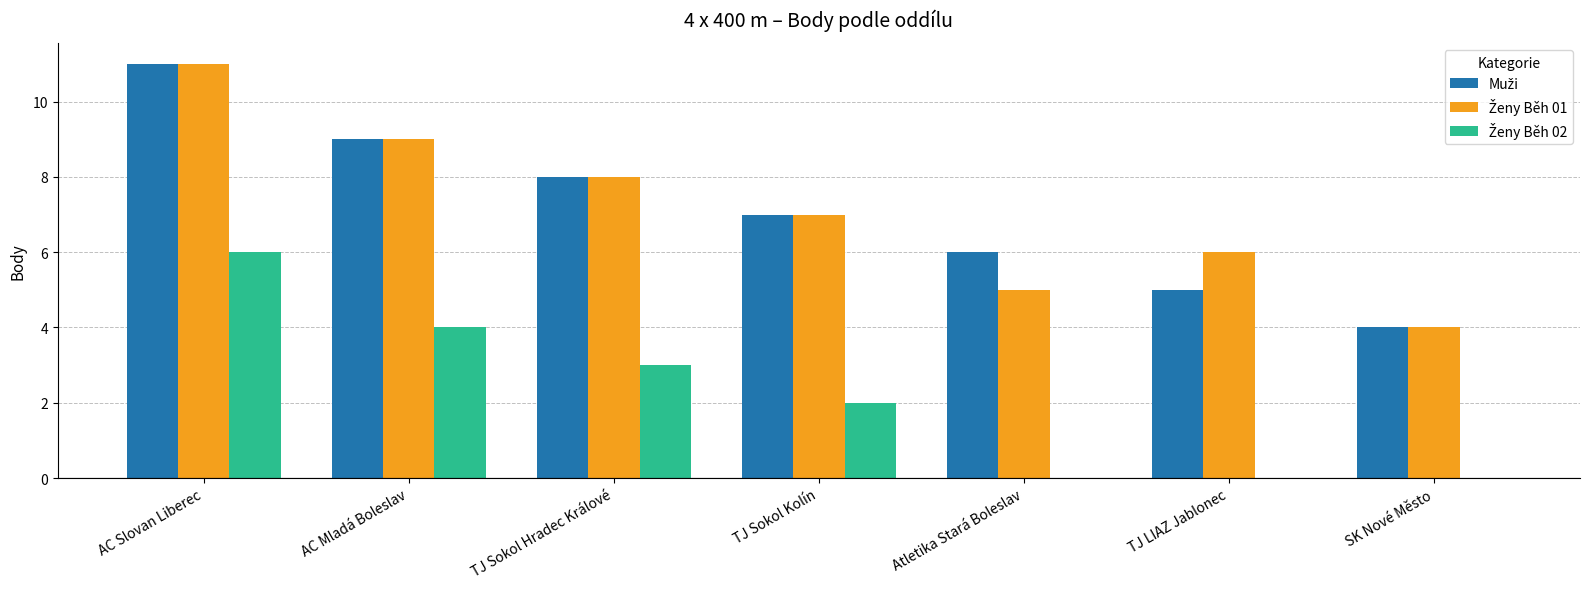

What is the total value across all series at Atletika Stará Boleslav?

11